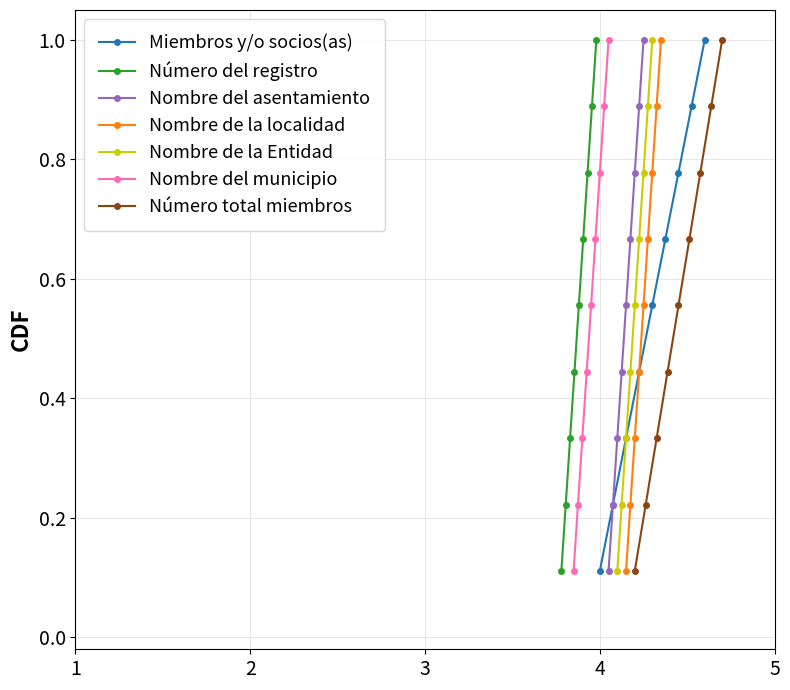

What is the maximum value for Número del registro?

1.0